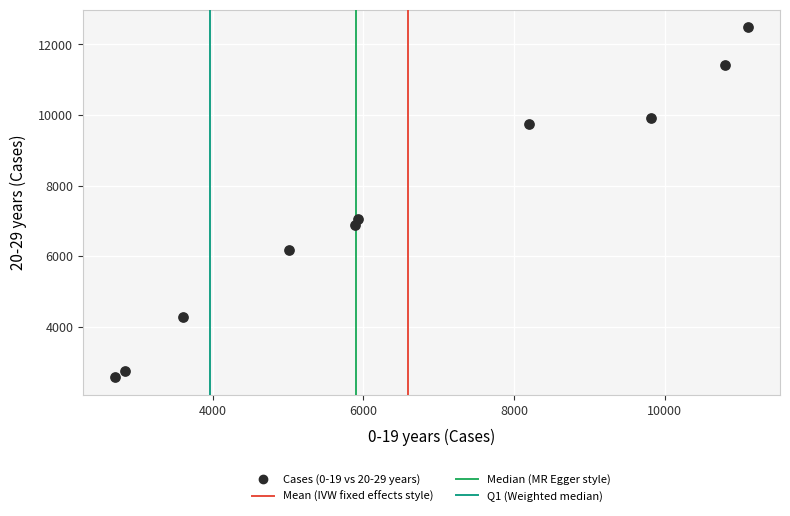

What Y value in the scatter plot is closest to 7524?

7051